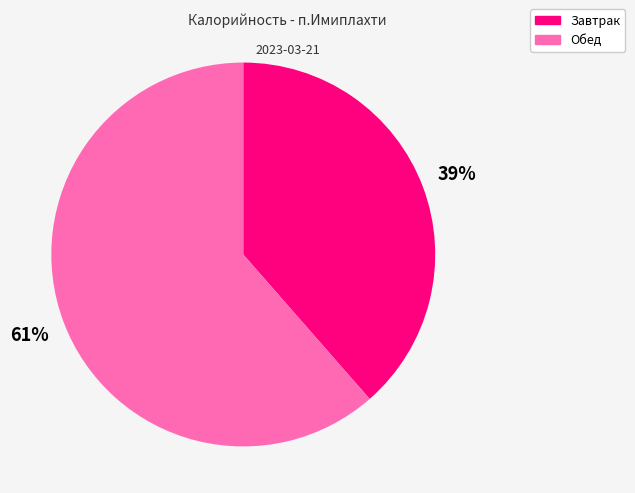

How many segments does this pie chart have?

2